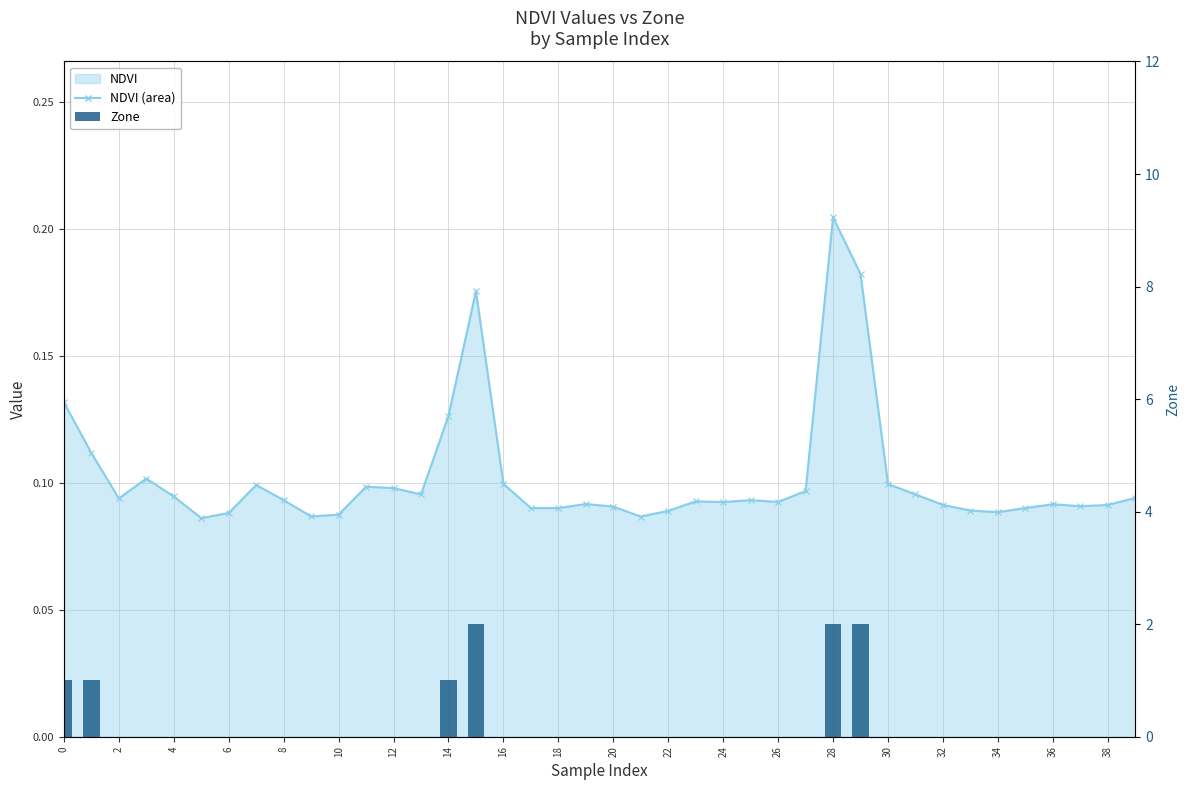

How many data points does each series have?

40